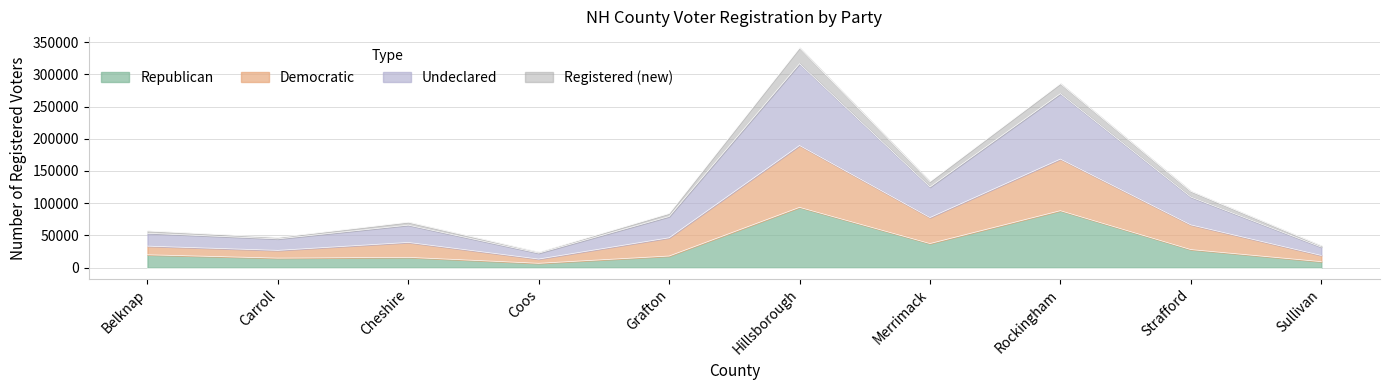

Rank the categories by Undeclared value from lowest to highest.

Coos, Sullivan, Carroll, Belknap, Cheshire, Grafton, Strafford, Merrimack, Rockingham, Hillsborough